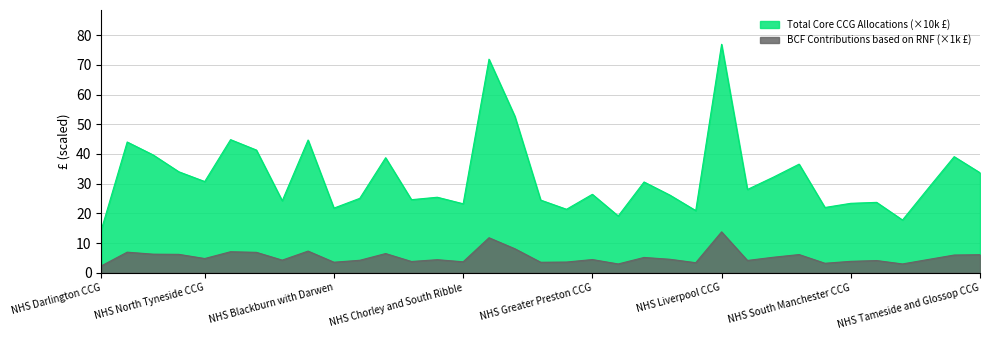

What is the spread (max minus min) of values at NHS North Tyneside CCG?

25.9